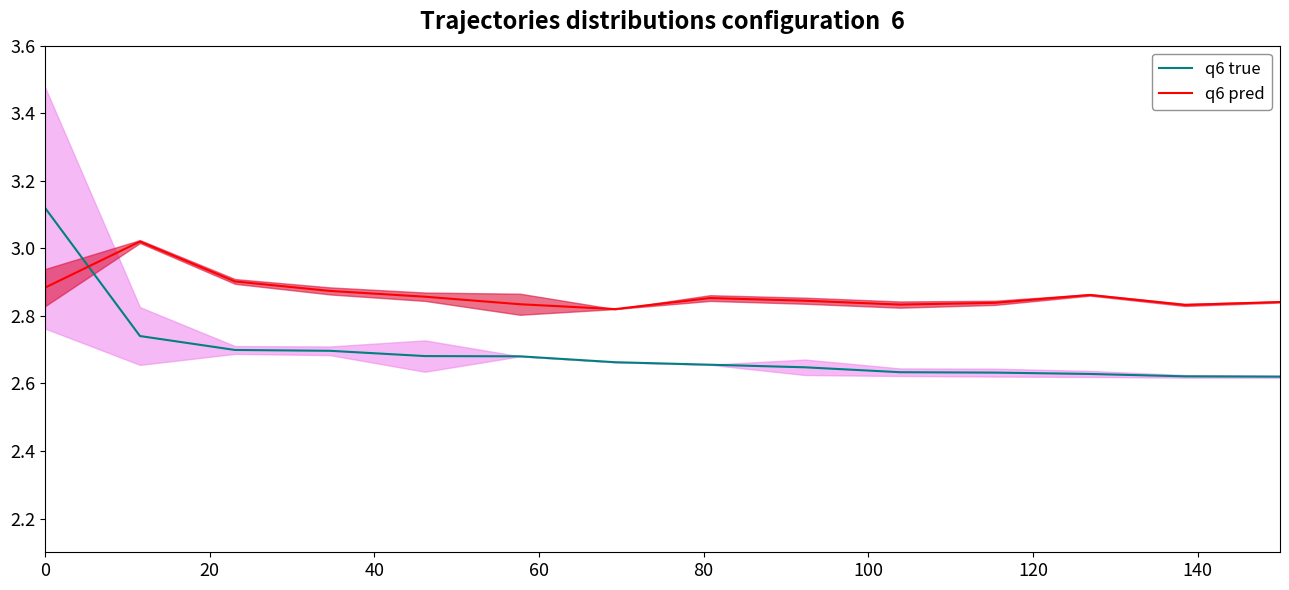

What is the minimum value for q6 pred?

2.8